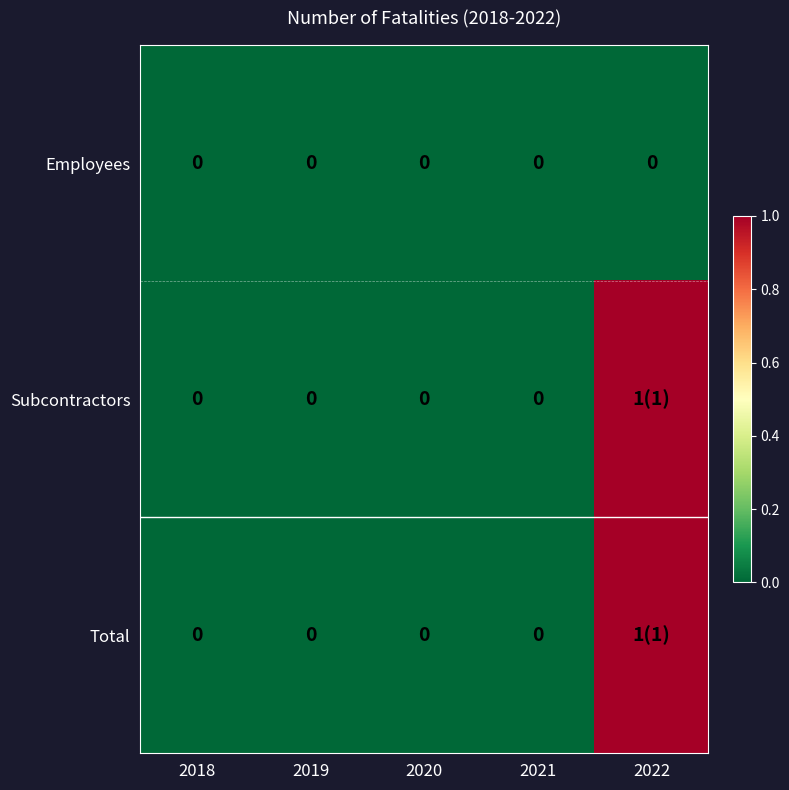

The value of Employees at 2018 is 0. True or false?

True